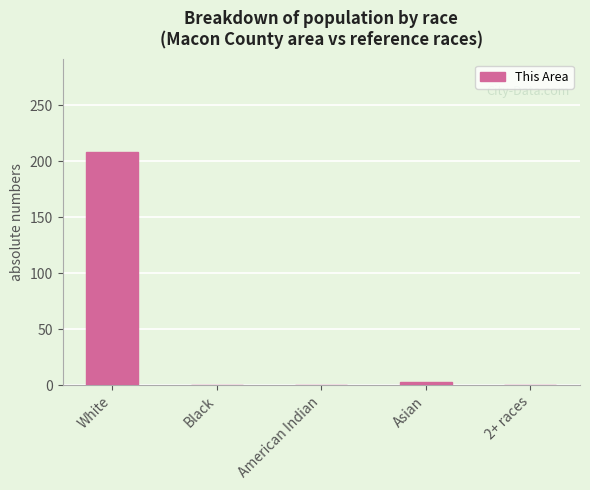

Which has a higher value, White or Asian?

White